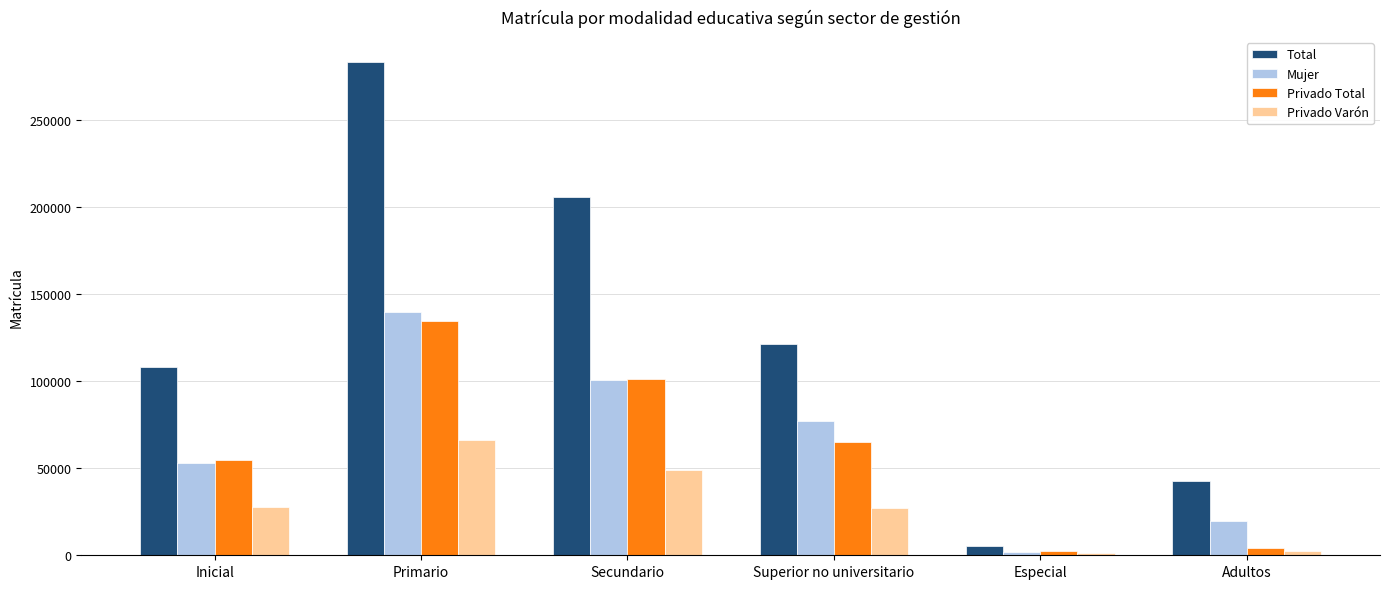

True or false: Total has a value of 216975 at Superior no universitario.

False